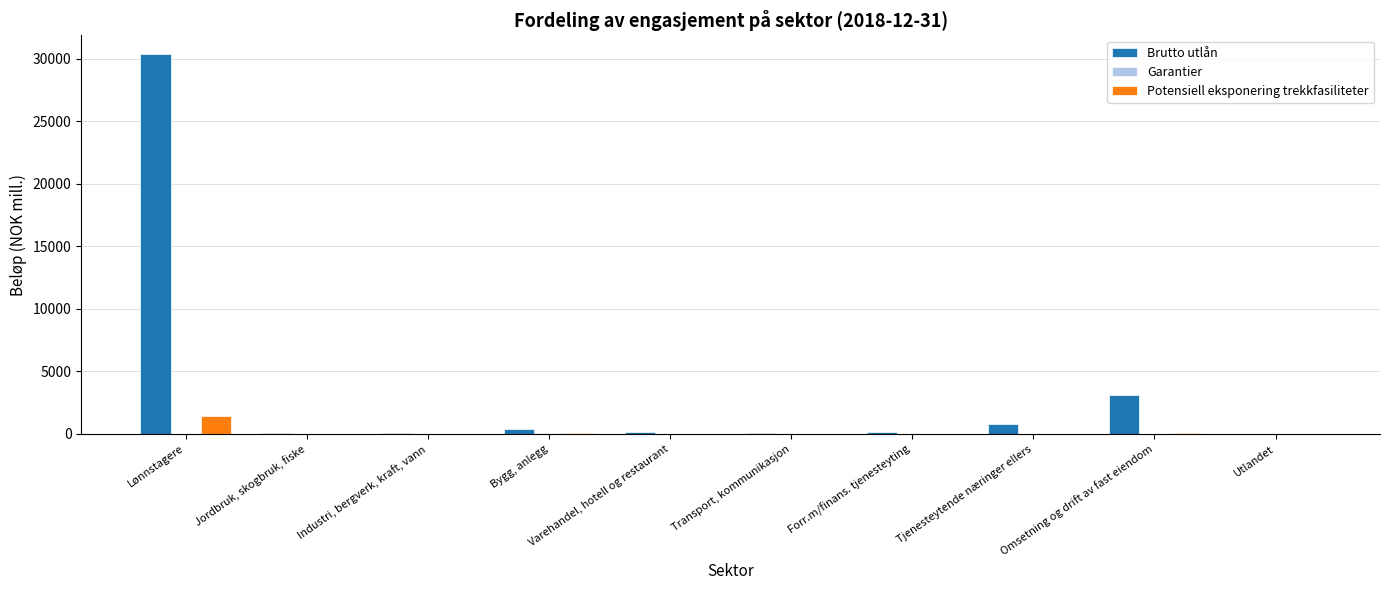

How many data points does each series have?

10